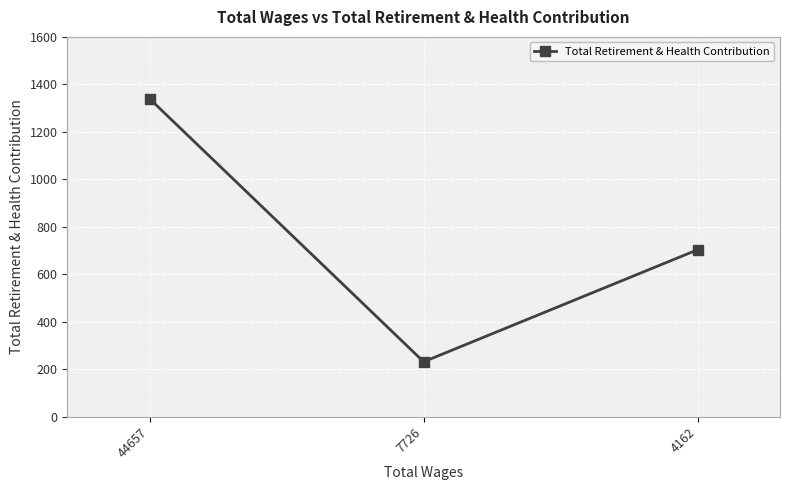

The chart shows a value of 704 at 4162. True or false?

True